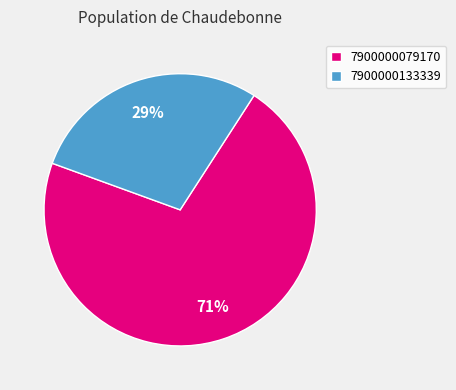

Is it true that 7900000133339 is 34% of the pie?

False